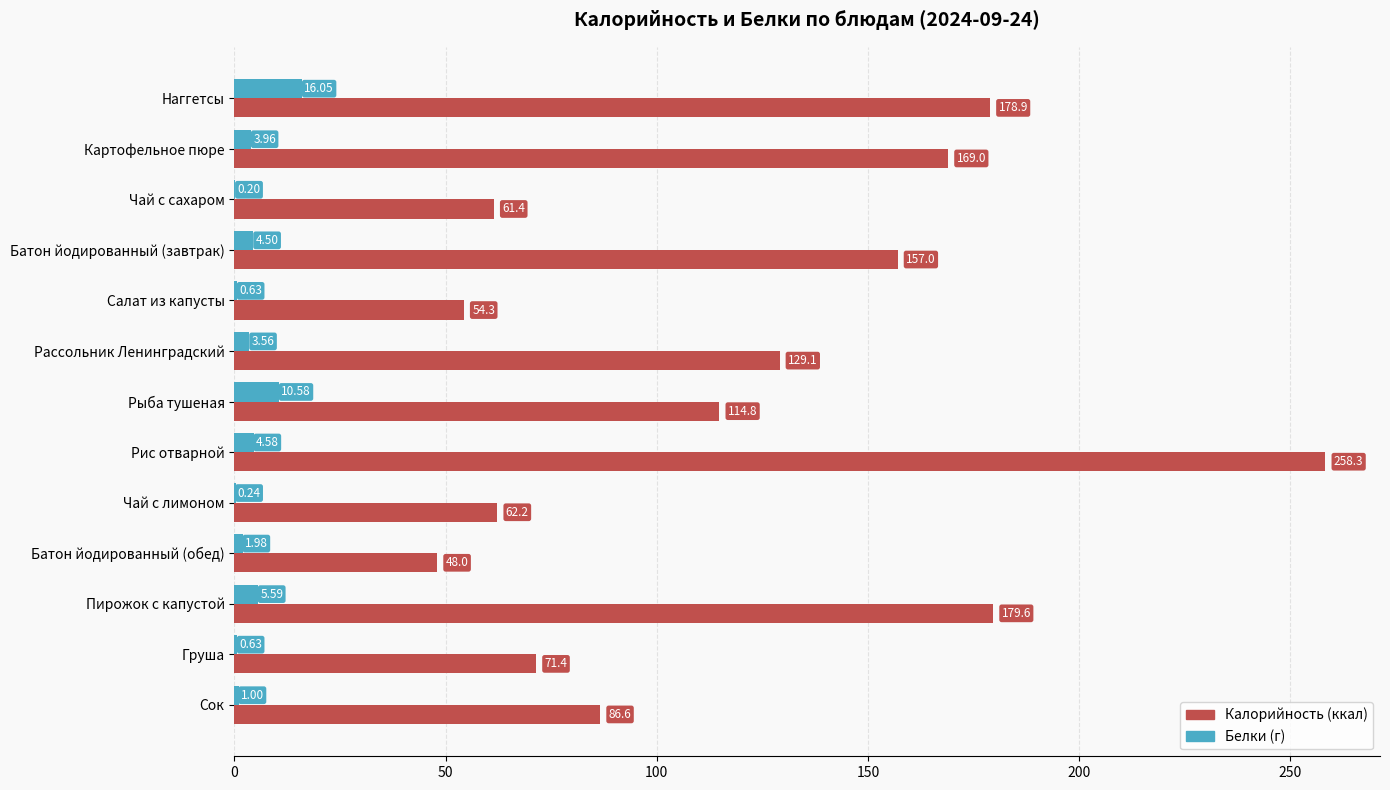

Which category has the highest value across all series?

Рис отварной